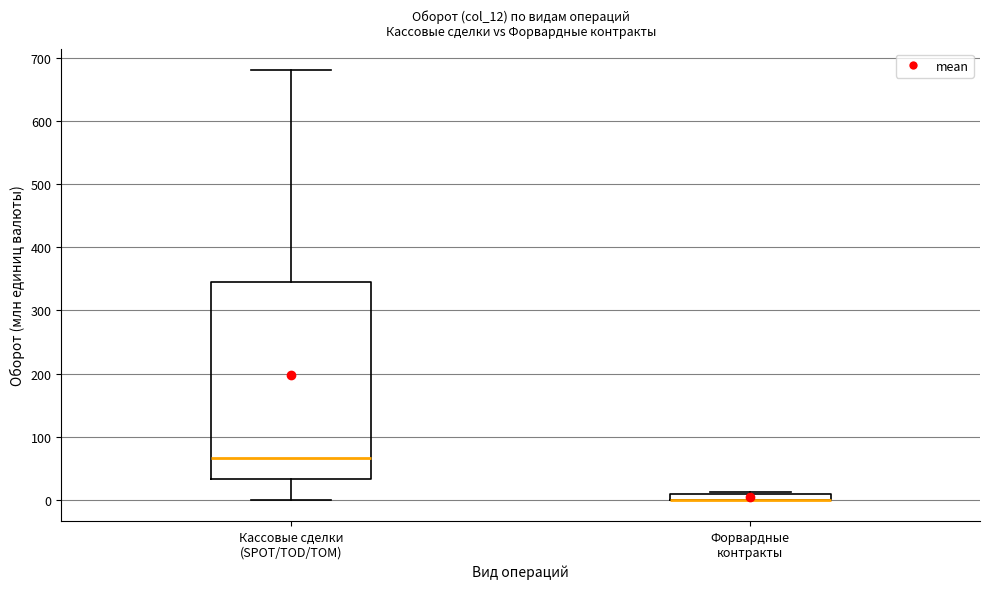

Comparing the boxes themselves (not the whiskers), which one is the tallest?

Кассовые сделки (SPOT/TOD/TOM)